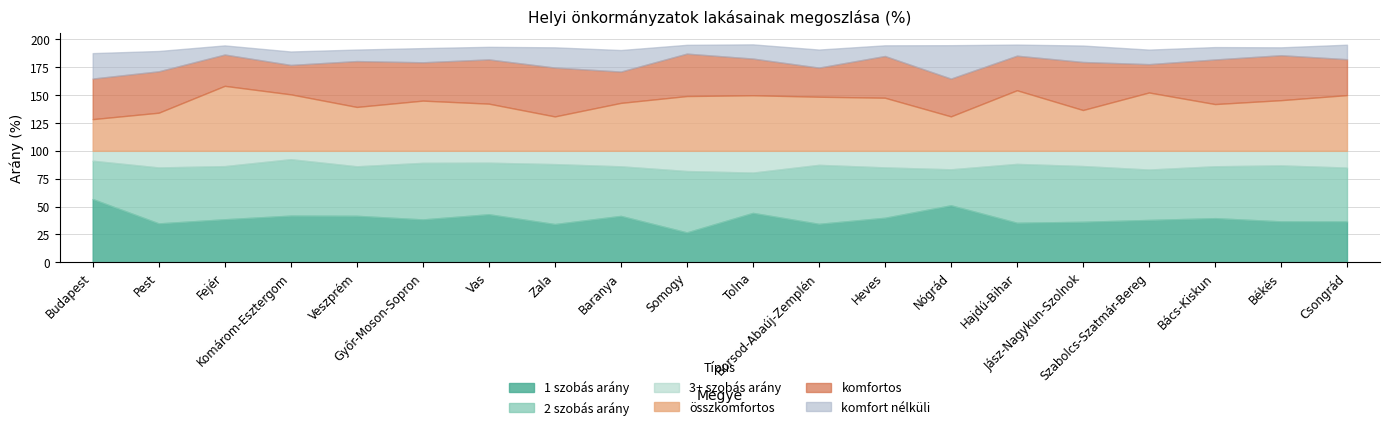

Which has a higher value, Tolna or Hajdú-Bihar?

Tolna